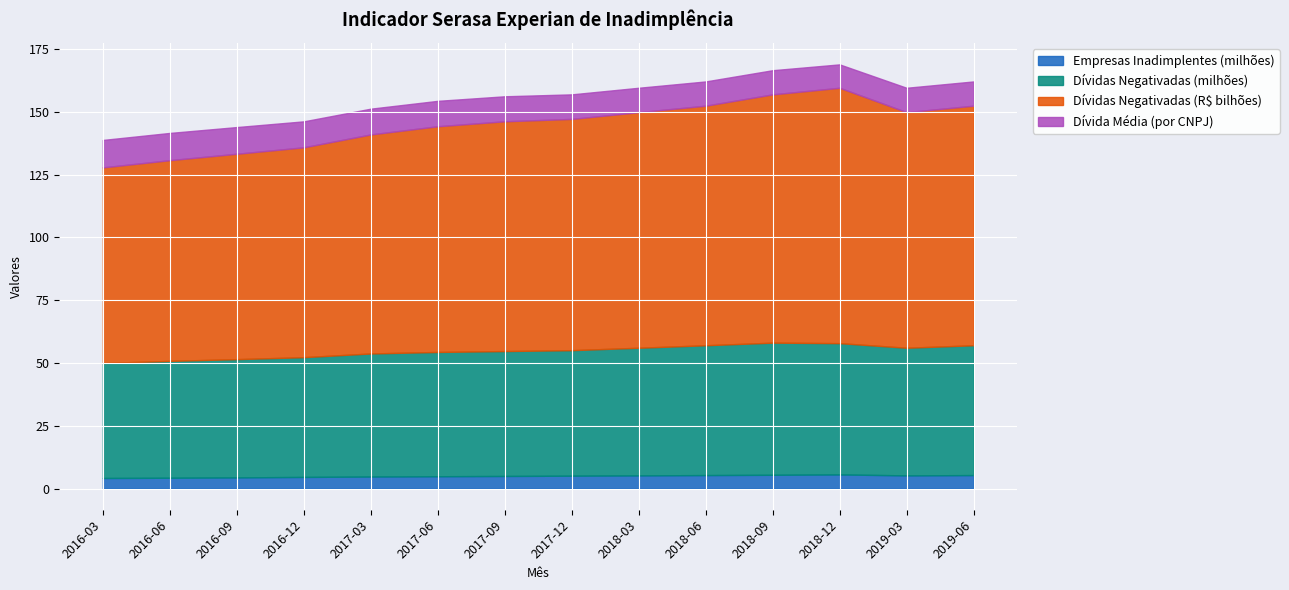

Where is the first local minimum for Dívida Média (por CNPJ)?

2018-12